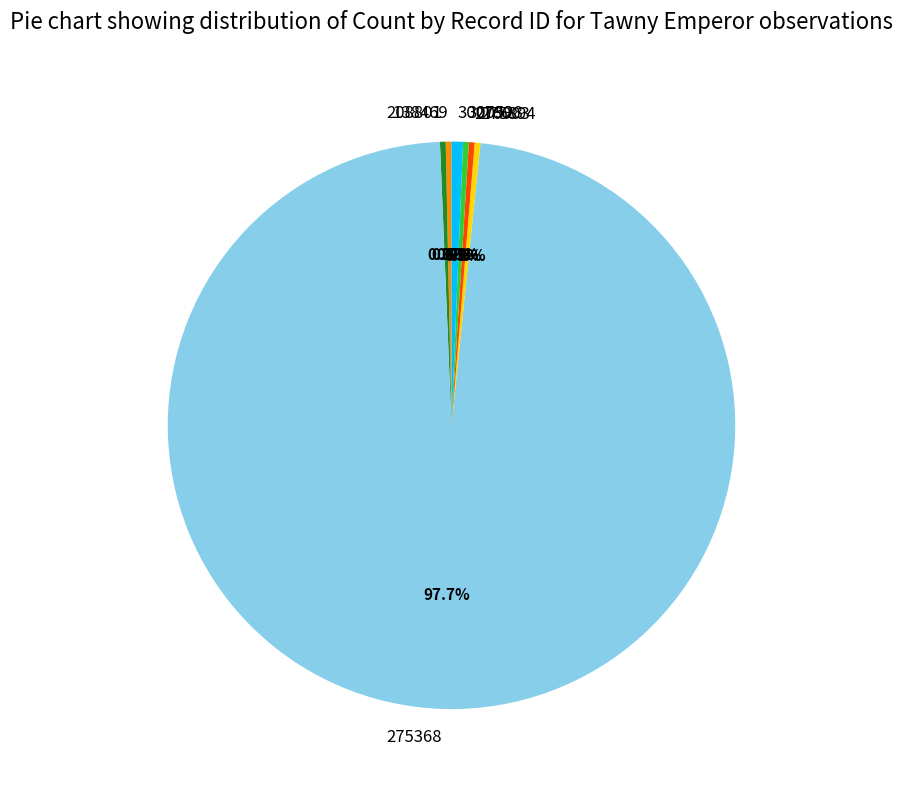

How many segments does this pie chart have?

7